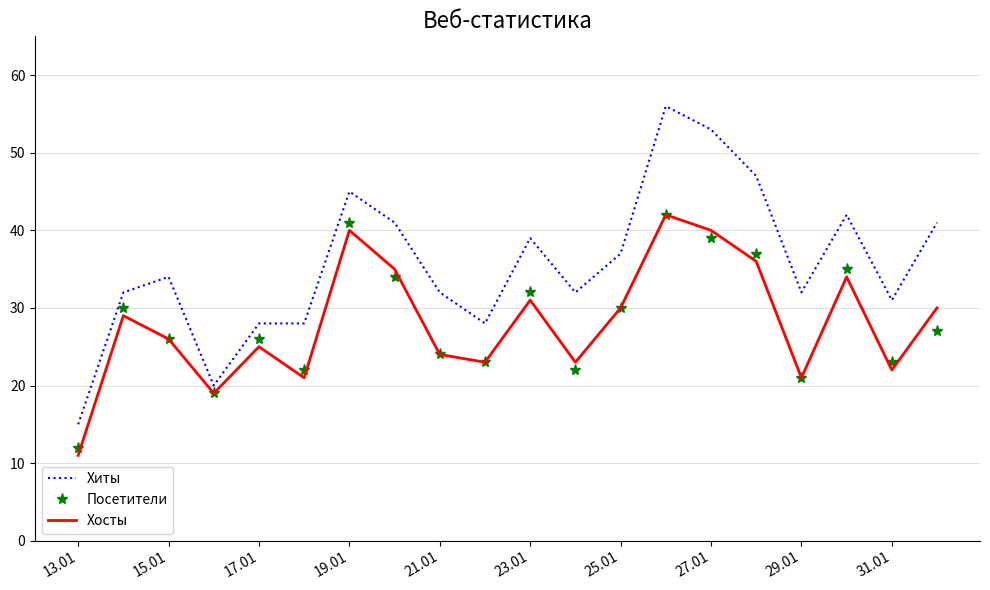

Which series has the largest range (max minus min)?

Хиты